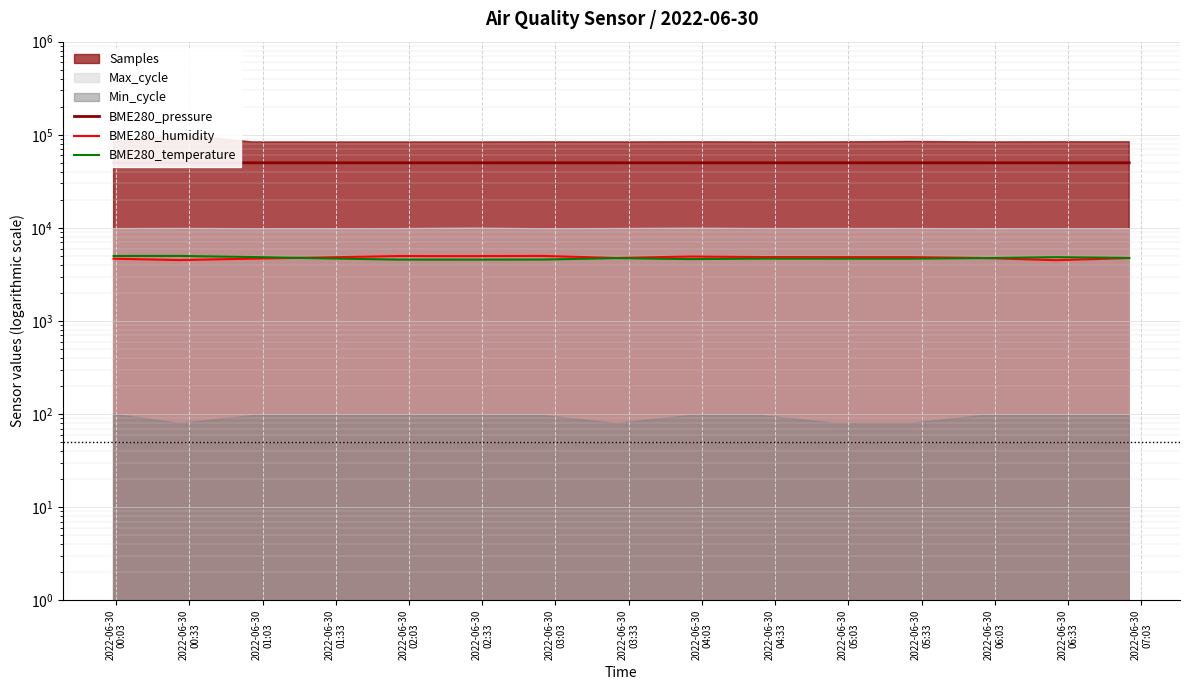

True or false: BME280_humidity and BME280_pressure cross at least once.

False